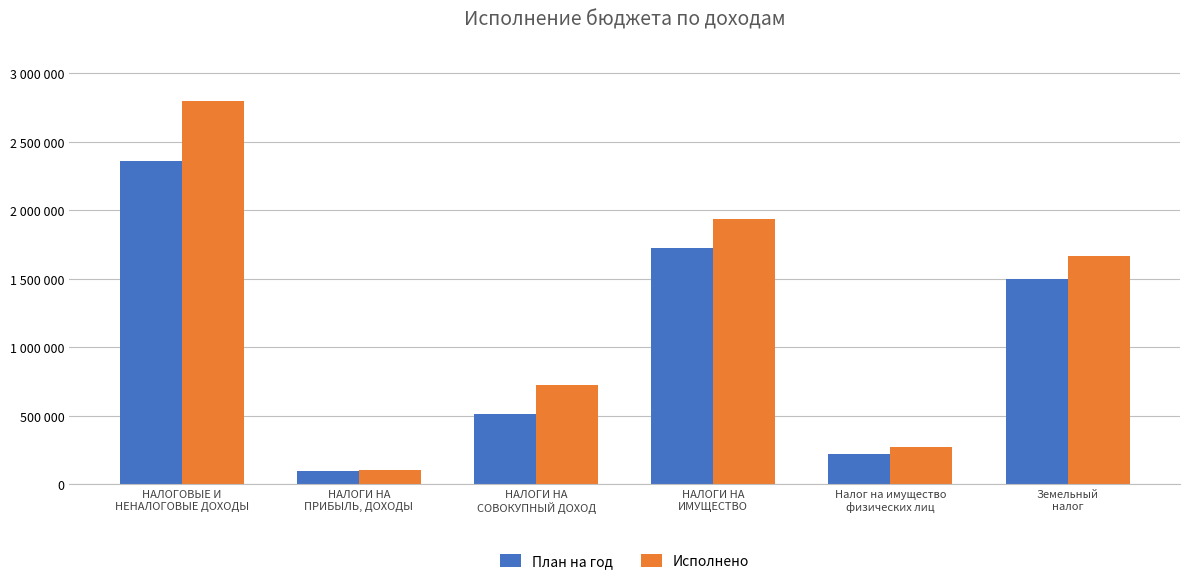

Does the chart contain any negative values?

No